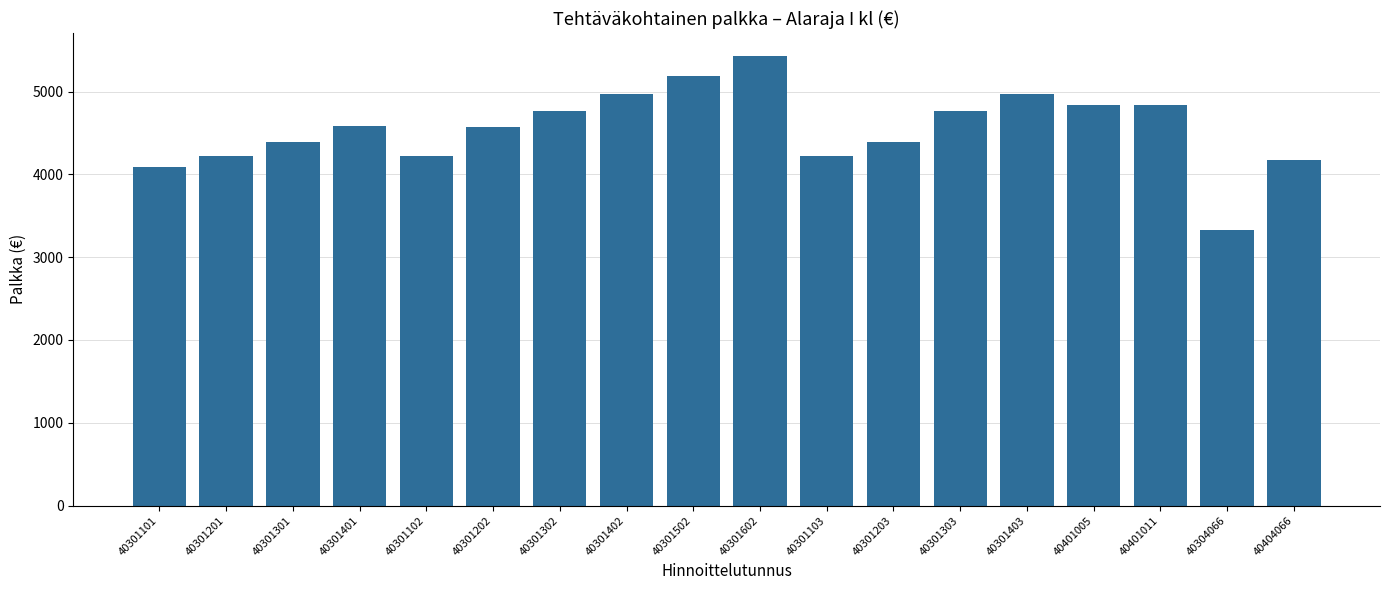

What is the value of the 12th bar from the left?

4394.9